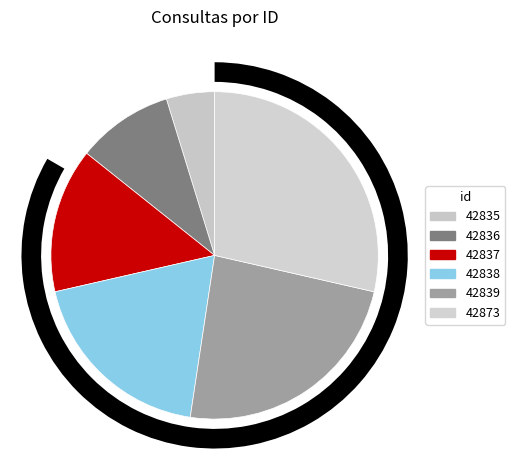

How much of the chart is everything except 42836?

90.5%